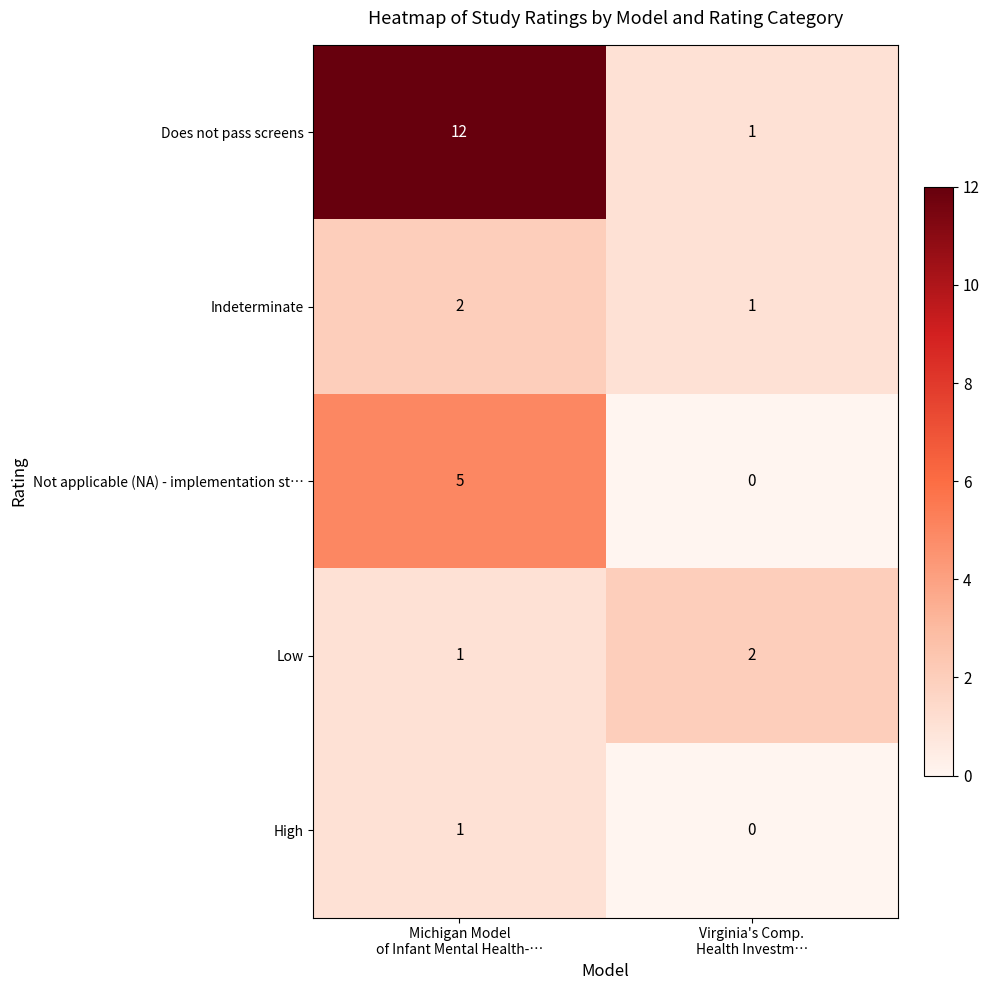

Which series changed the most between Michigan Model
of Infant Mental Health-… and Virginia's Comp.
Health Investm…?

Does not pass screens